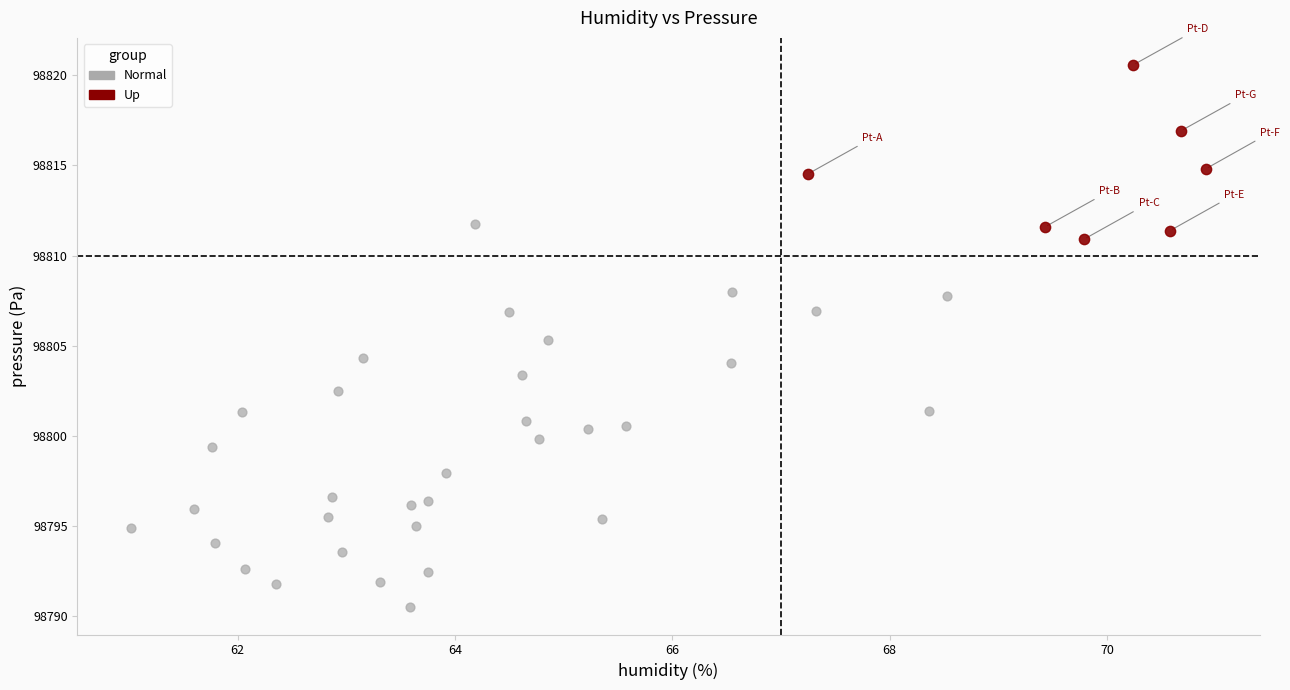

Which series reaches the minimum Y coordinate?

Normal